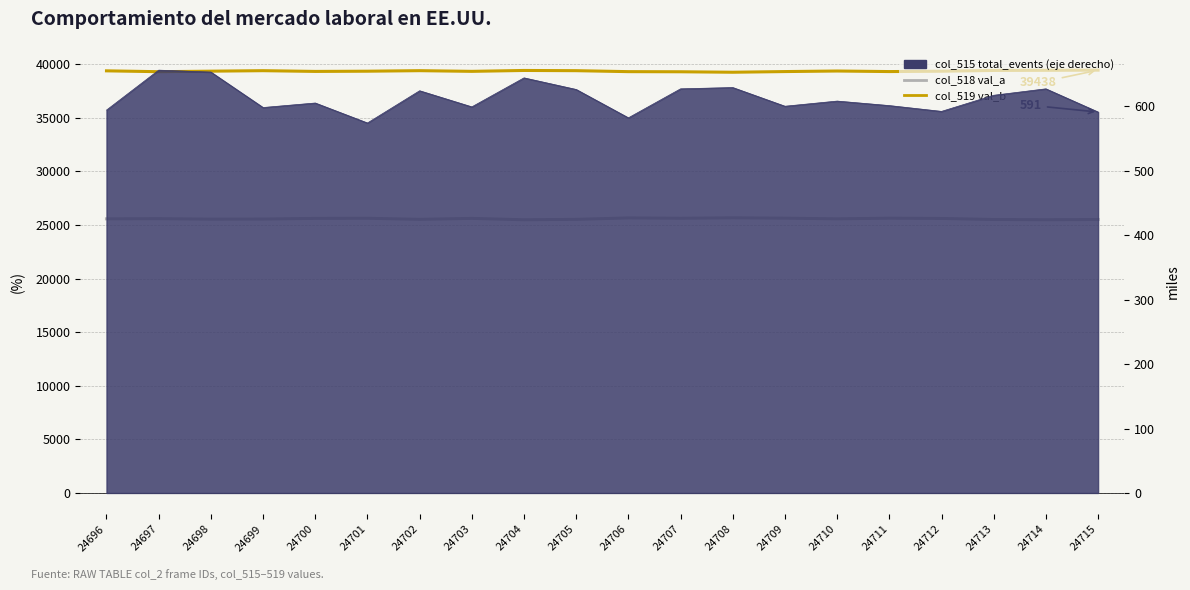

Which series changed the most between 24703 and 24708?

col_519 (val_b)